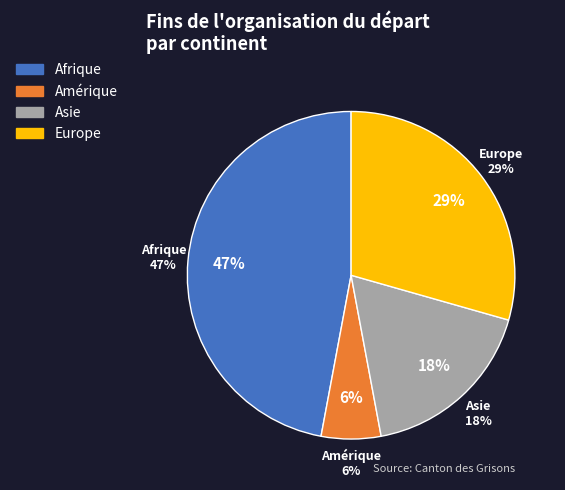

Approximately how many times larger is the value at Europe compared to Afrique?

0.6